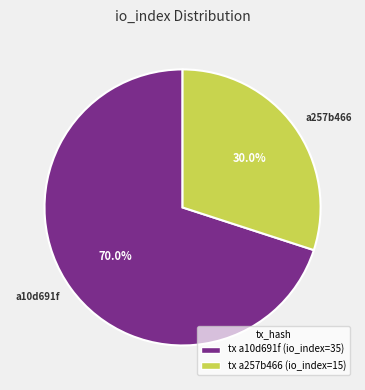

Which has a higher value, a10d691f or a257b466?

a10d691f